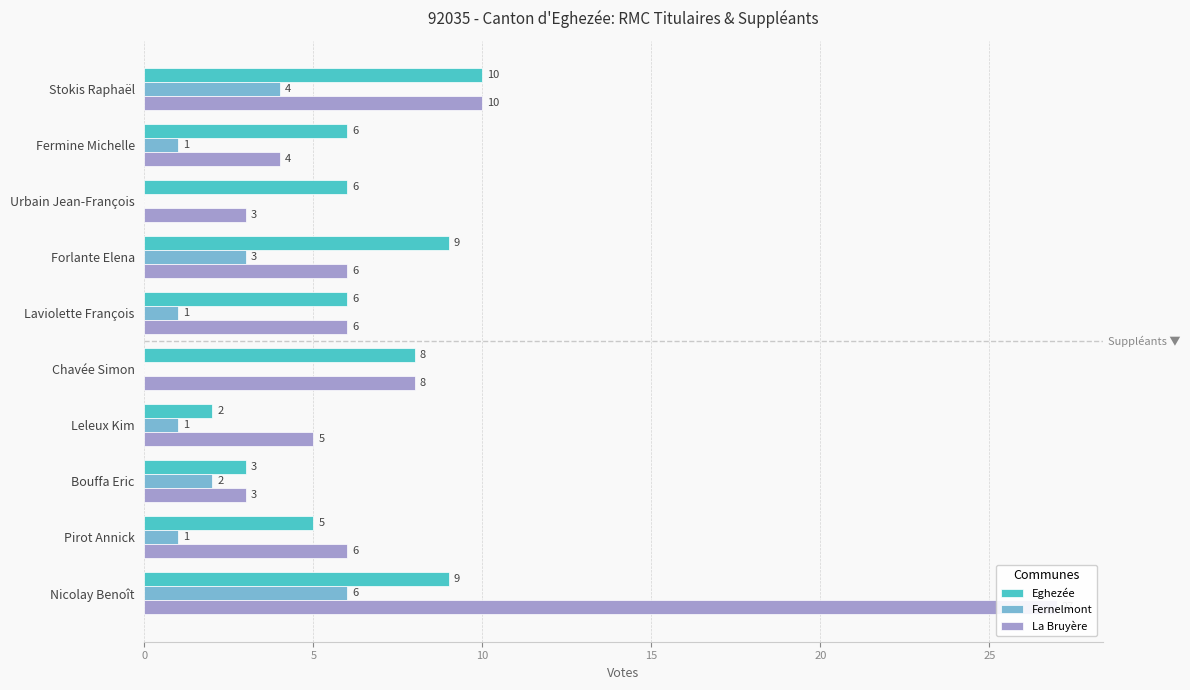

True or false: La Bruyère has a value of 6 at Pirot Annick.

True